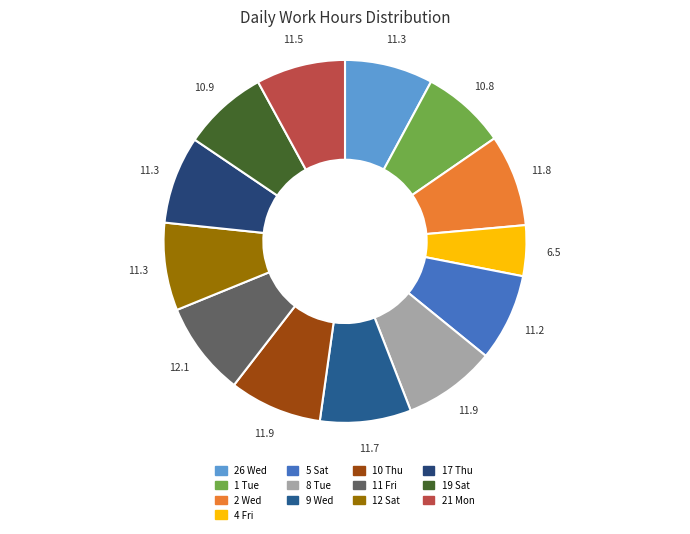

How many slices are in this pie chart?

13